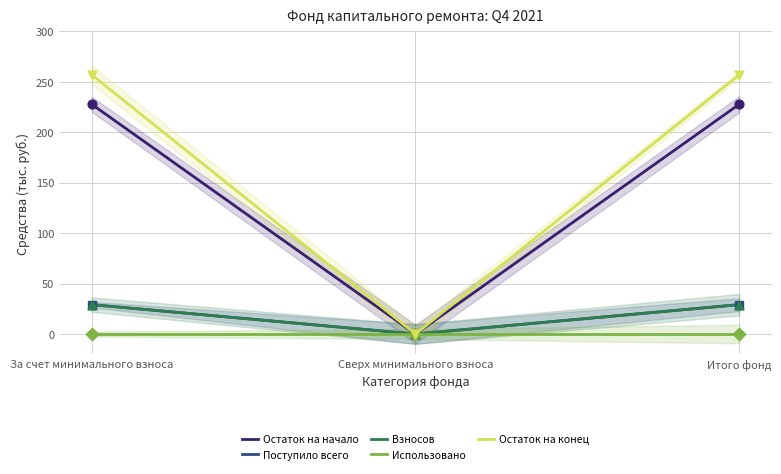

What is the total value across all series at Итого фонд?

543.0